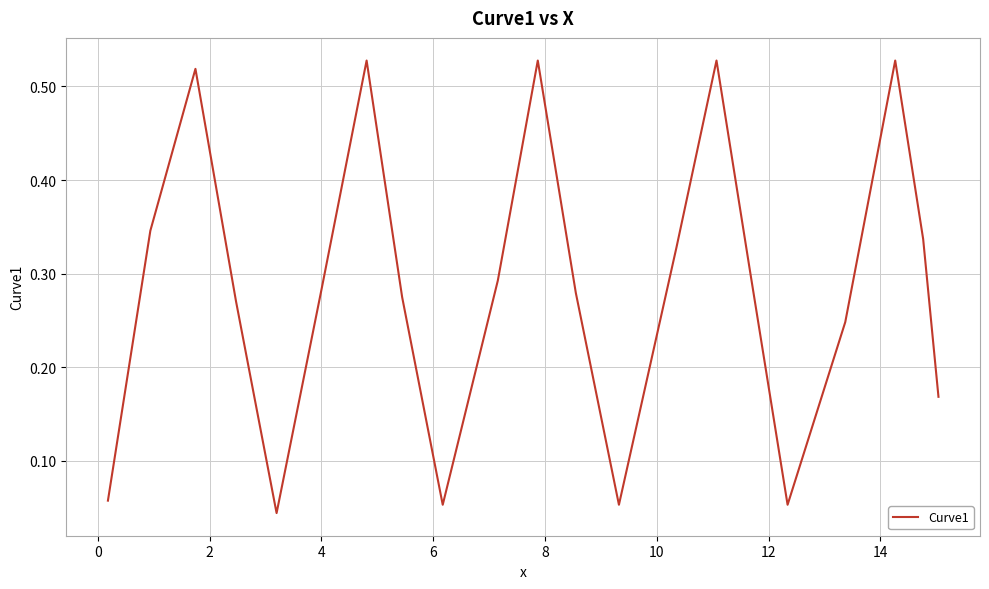

How many categories are shown in the chart?

21